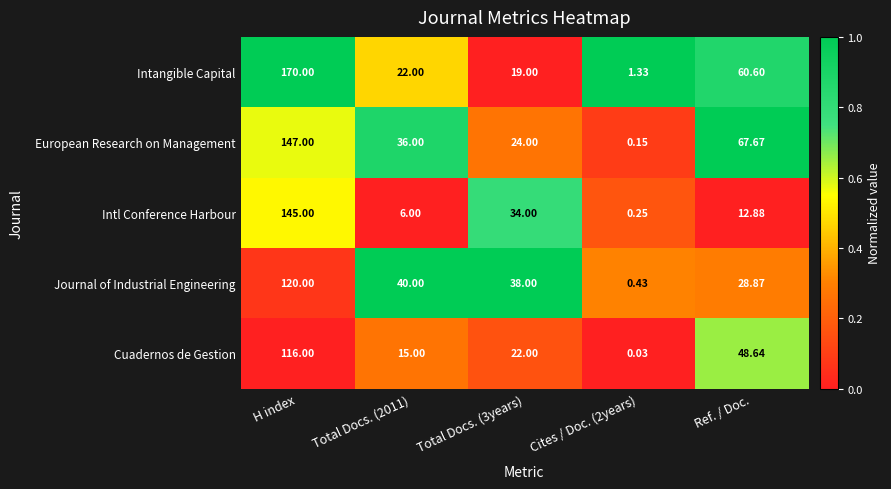

How many categories are shown in the chart?

5